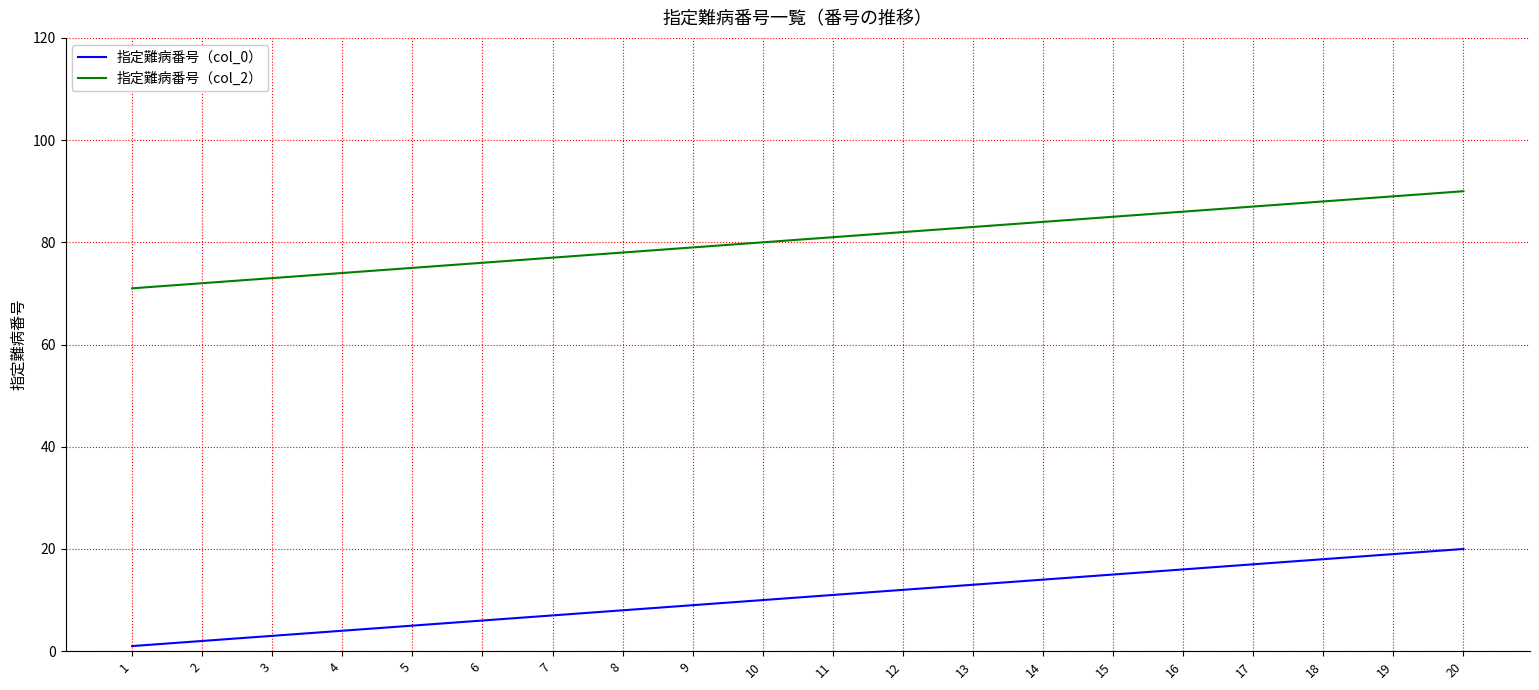

What is the total value across all series at 20?

110